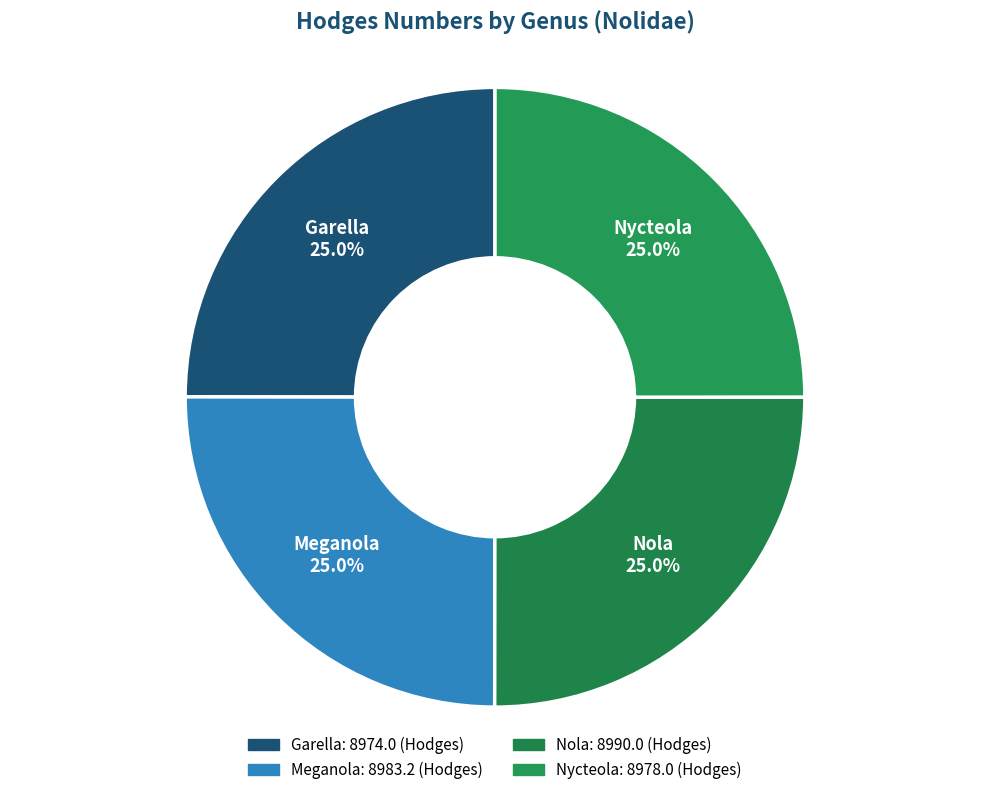

Is there any slice that represents more than half of the pie?

No